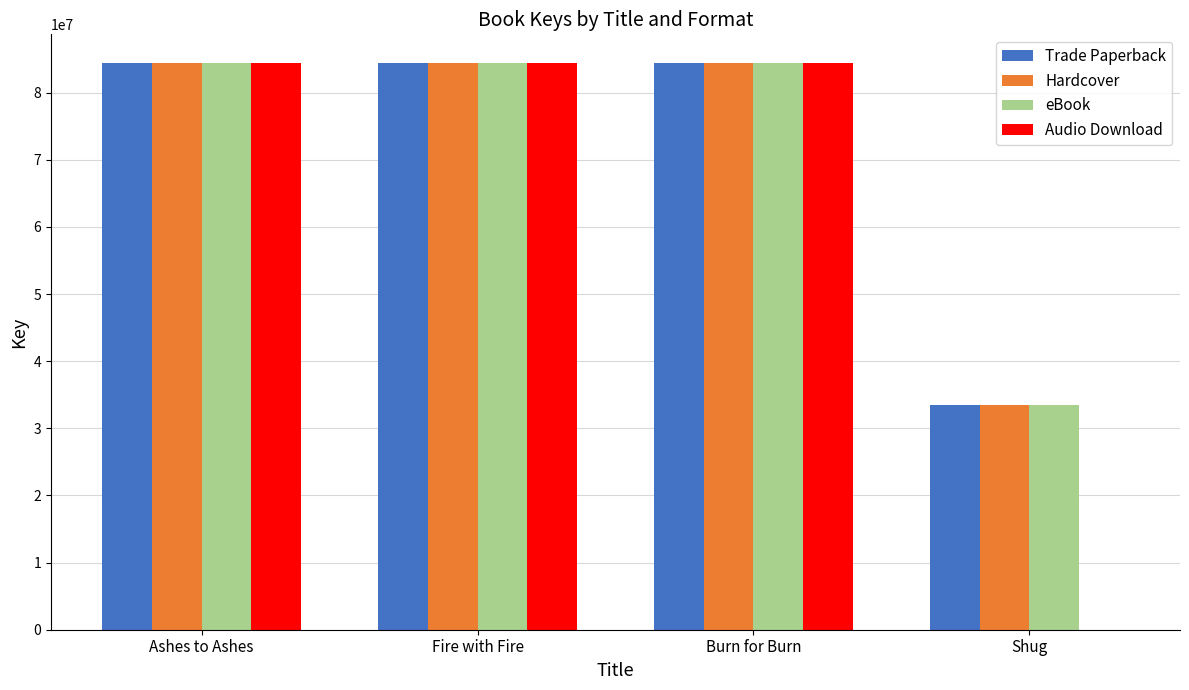

Is the value of Trade Paperback at Shug greater than the value of Hardcover at Fire with Fire?

No